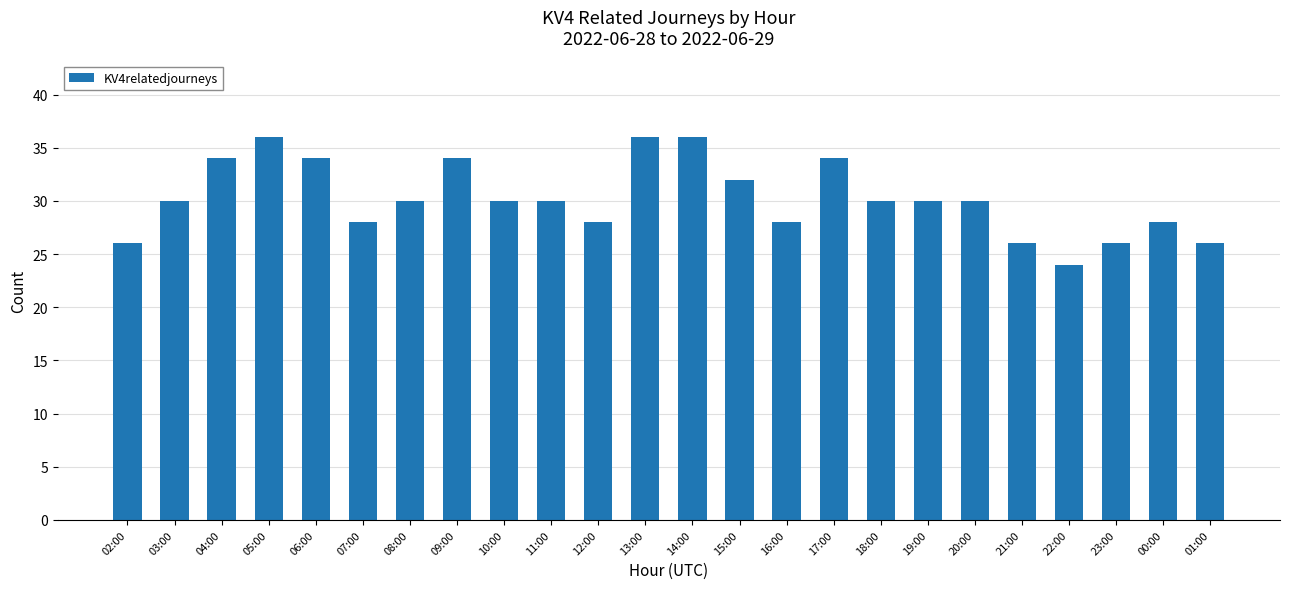

What is the greatest value displayed?

36